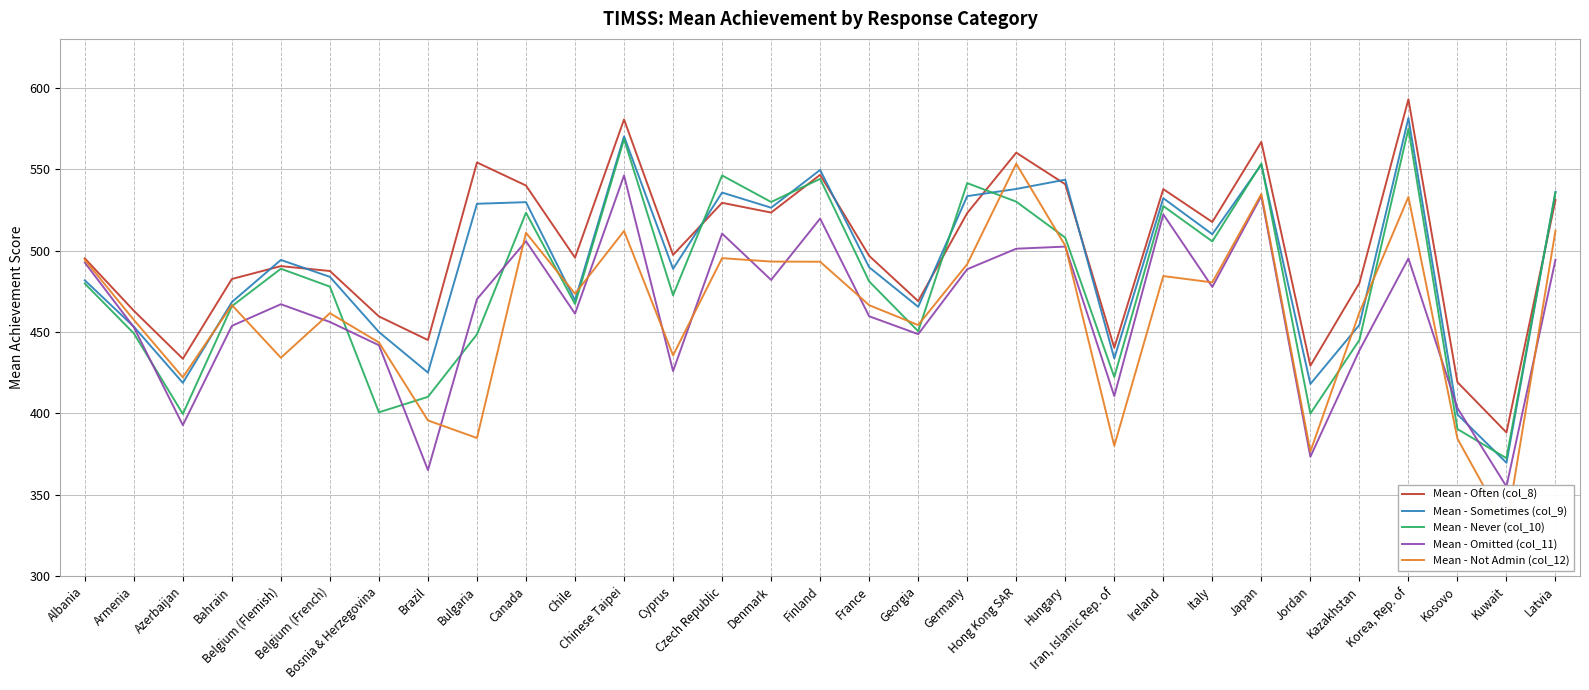

What is the difference between the maximum and minimum values in the Mean - Not Admin (col_12) series?

223.4